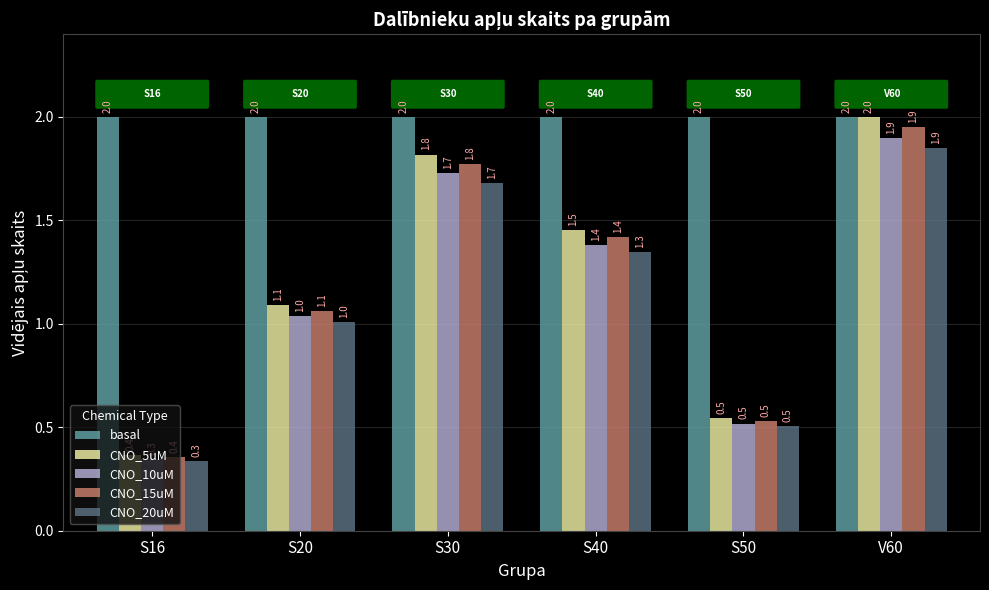

What value does the CNO_10uM series have at S30?

1.7